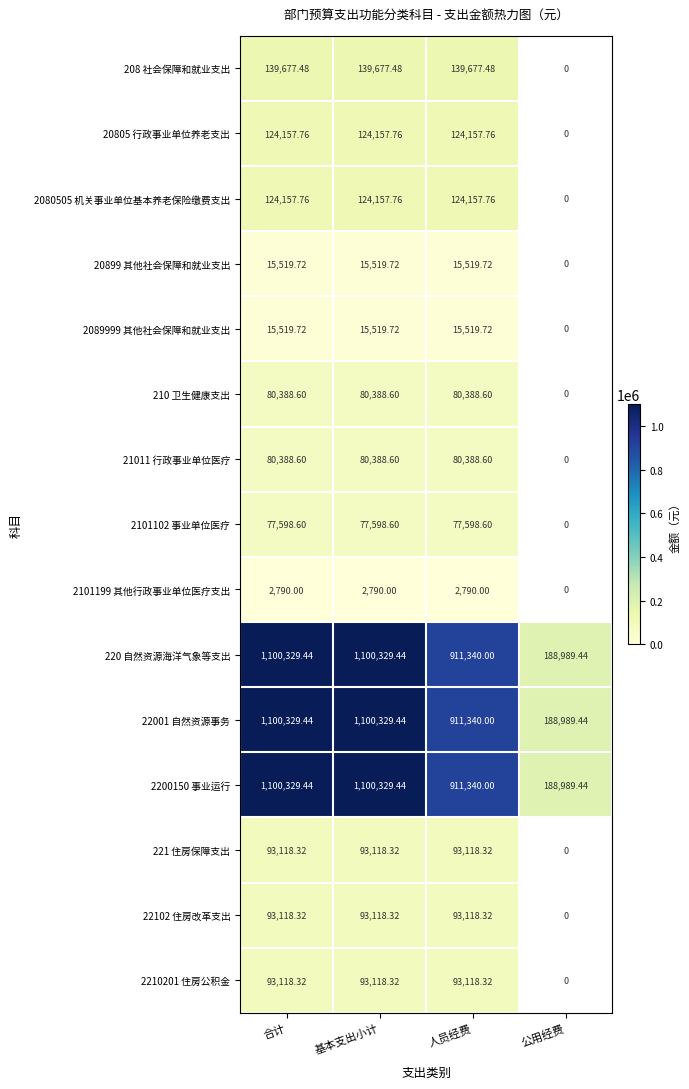

Where is 22001 自然资源事务 nearest to the value 644659?

人员经费